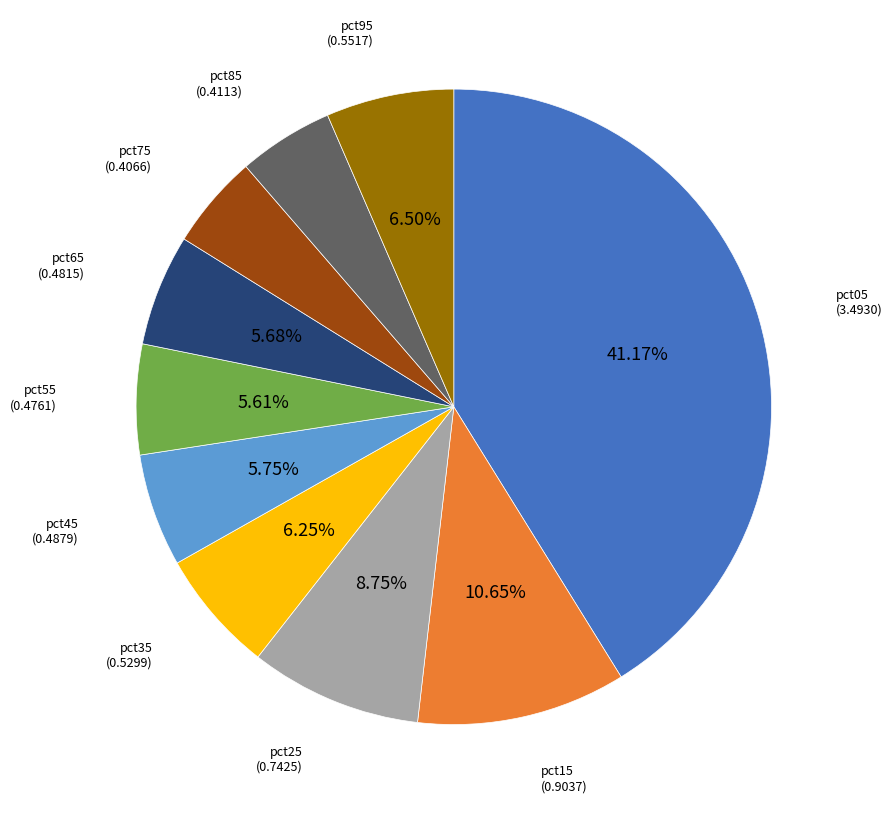

To the nearest percent, what is the average slice percentage?

10%